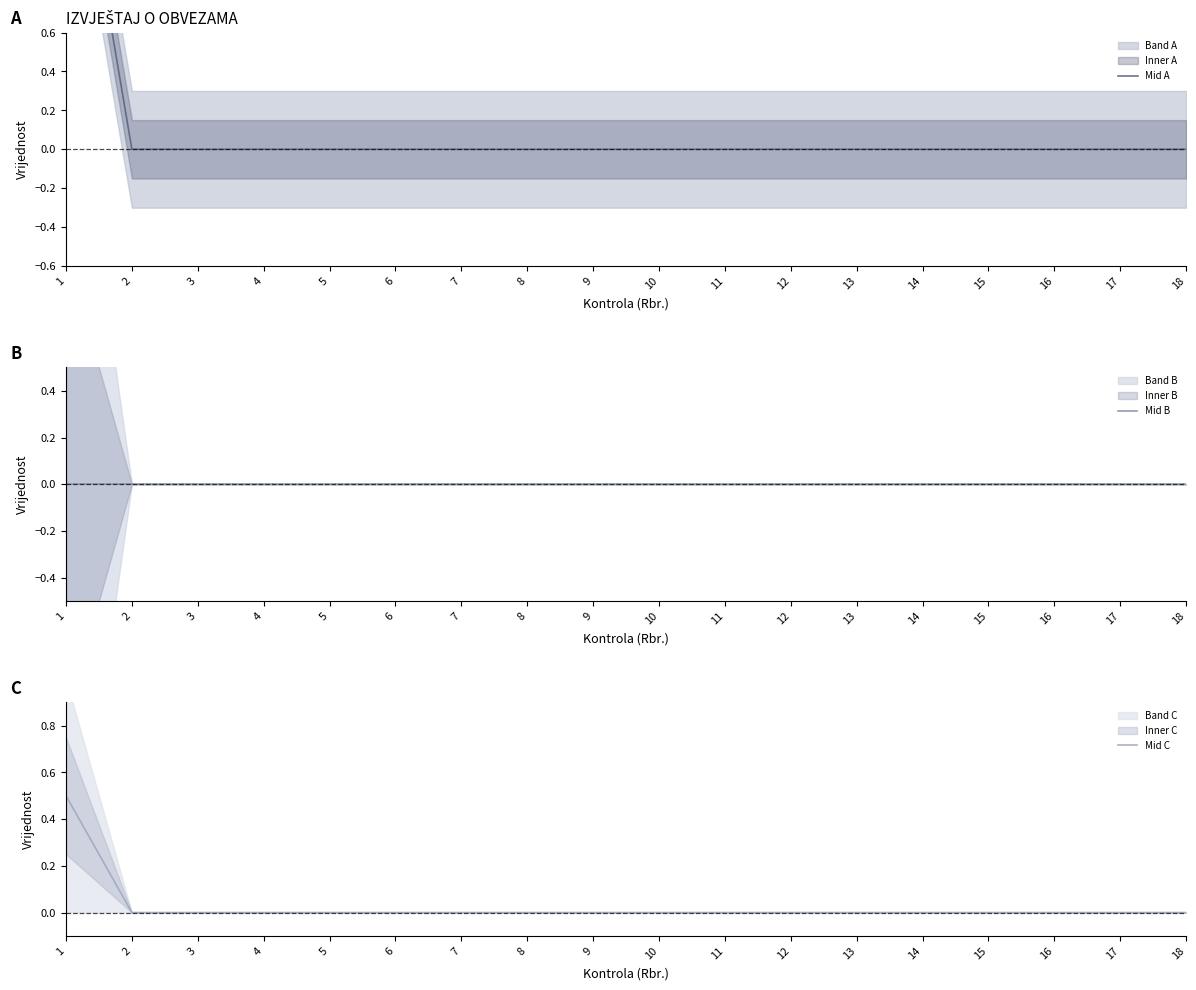

Reading left to right, extract all data points from this chart.

Mid A: 2.0	0.0	0.0	0.0	0.0	0.0	0.0	0.0	0.0	0.0	0.0	0.0	0.0	0.0	0.0	0.0	0.0	0.0
Mid B: 0.0	0.0	0.0	0.0	0.0	0.0	0.0	0.0	0.0	0.0	0.0	0.0	0.0	0.0	0.0	0.0	0.0	0.0
Mid C: 0.5	0.0	0.0	0.0	0.0	0.0	0.0	0.0	0.0	0.0	0.0	0.0	0.0	0.0	0.0	0.0	0.0	0.0